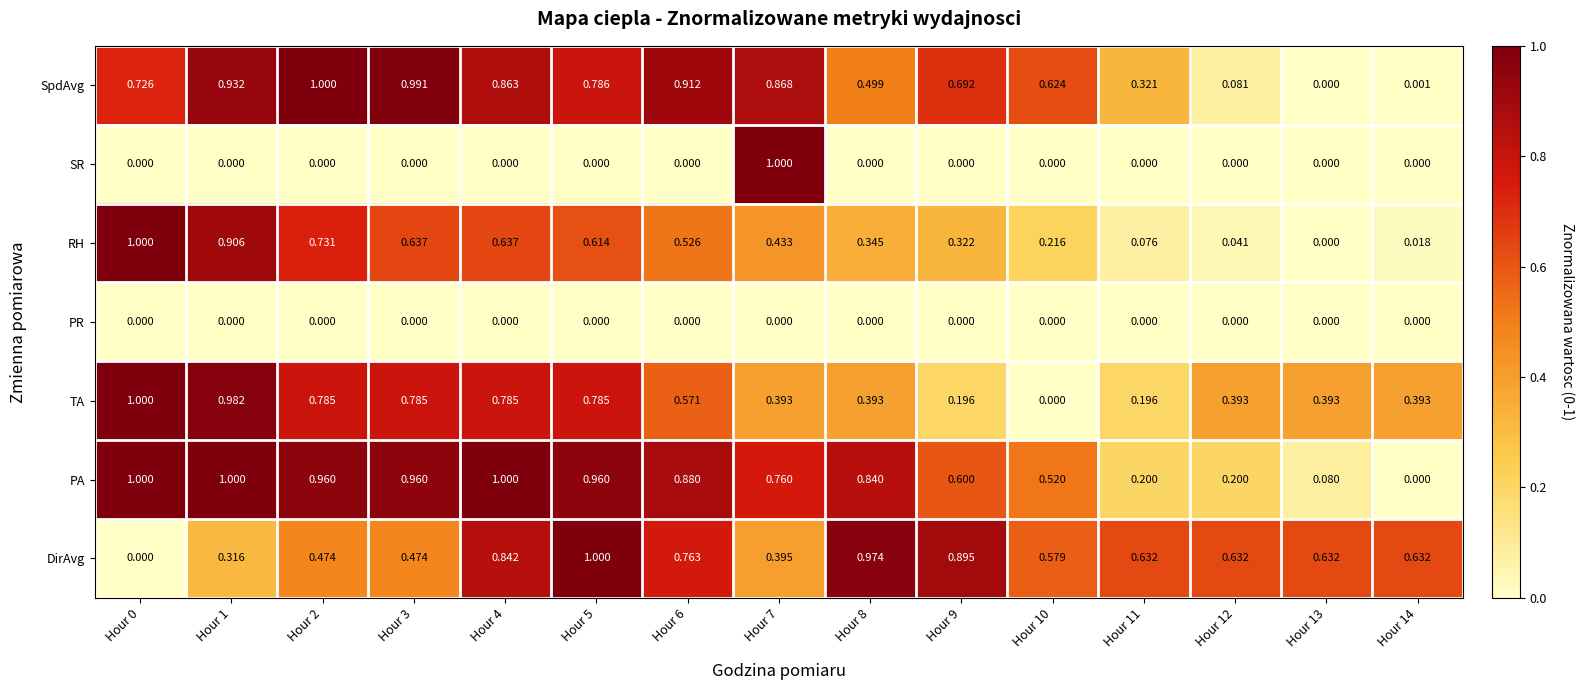

How many series are shown in this chart?

7